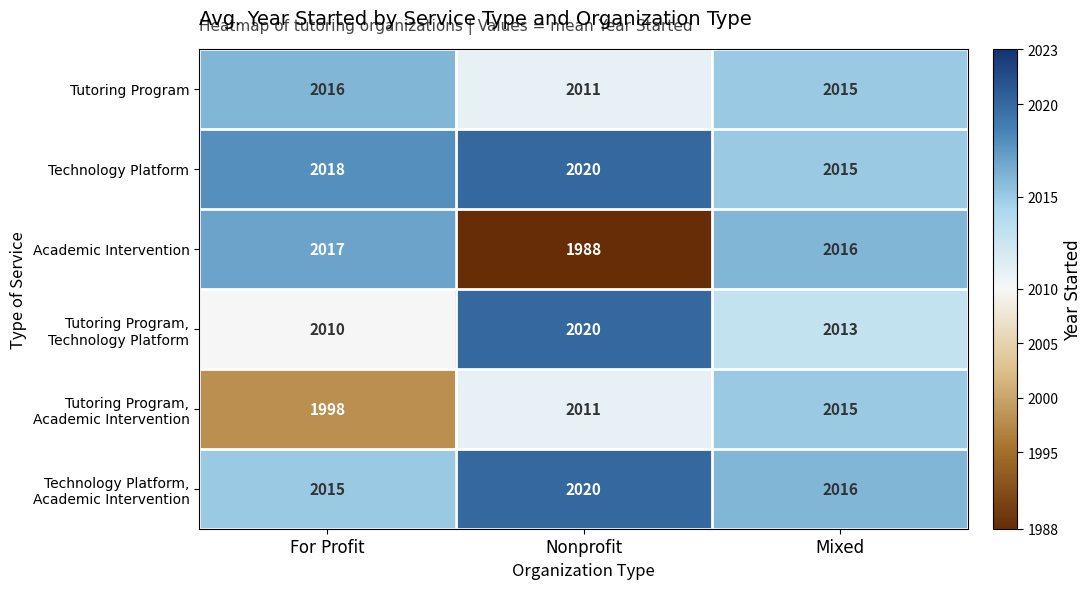

Which category has the lowest value across all series?

Nonprofit